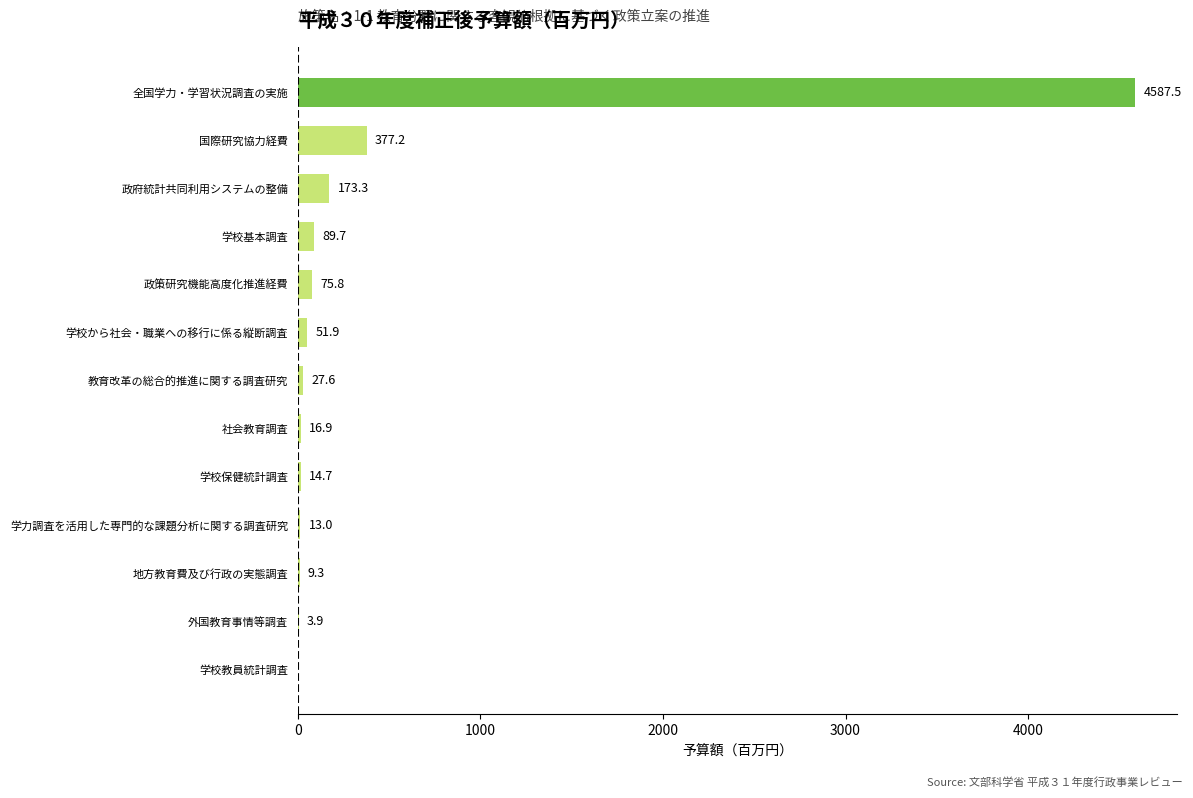

What is the greatest value displayed?

4587.5